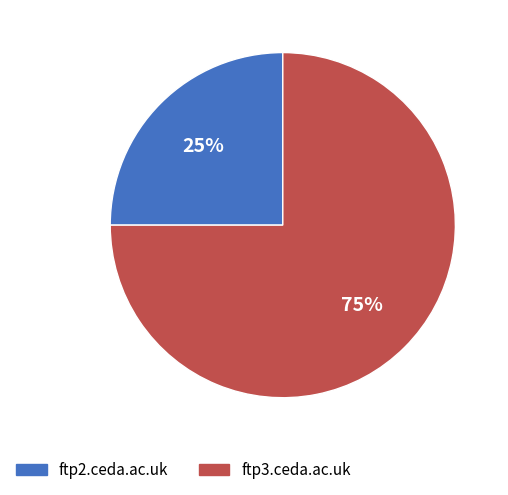

Is ftp2.ceda.ac.uk the majority of the pie?

No